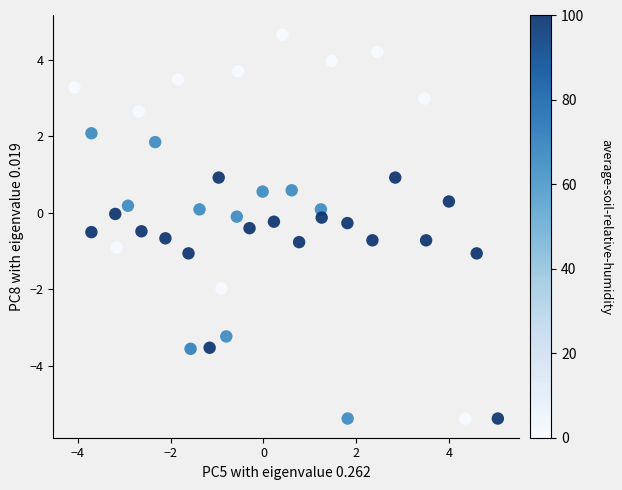

What is the range of Y values (max minus min)?

10.0